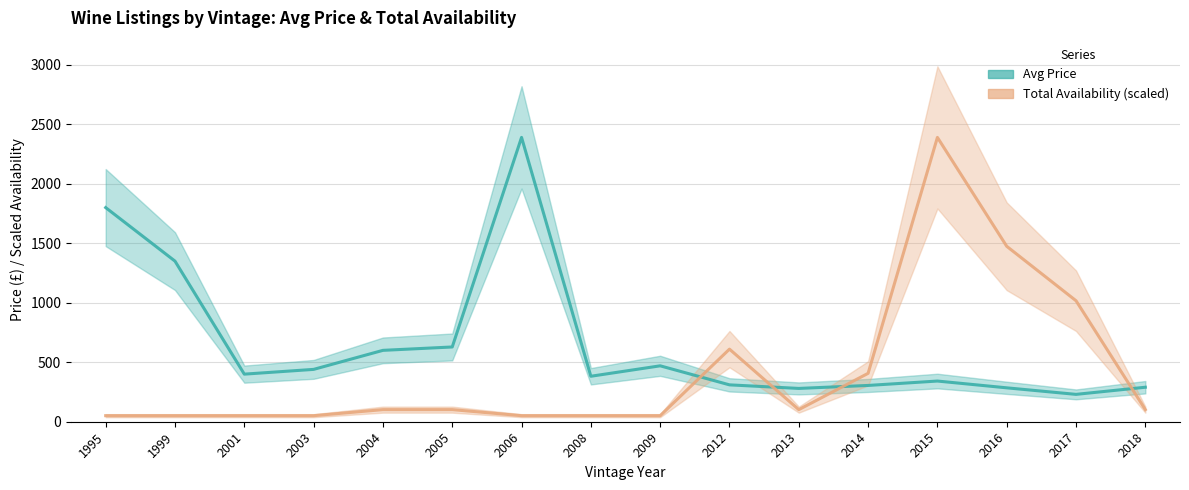

Is the value of Avg Price at 1995 greater than the value of Total Availability at 1999?

Yes